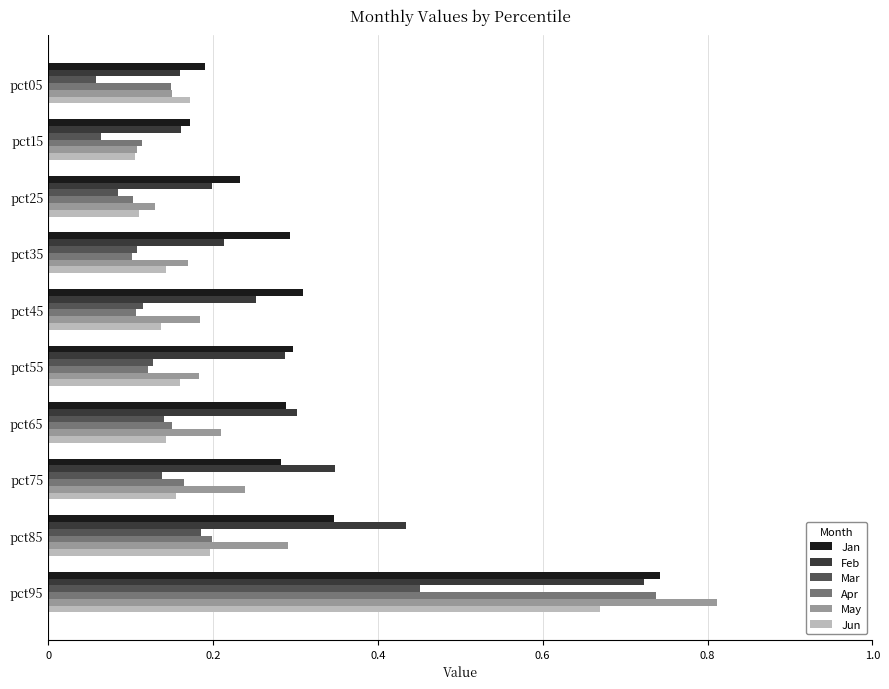

At which label does Jan reach its peak?

pct95